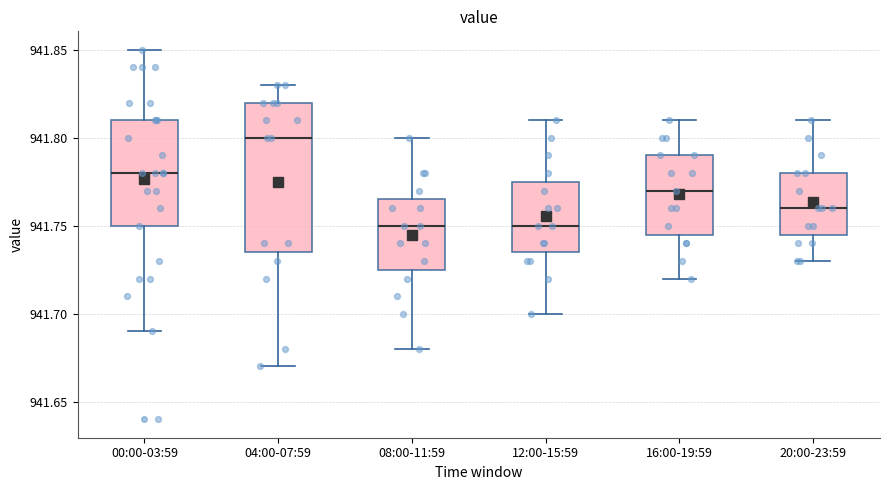

Reading left to right, read every box against the y-axis: the position of its median line, the range the box covers, and the ends of its whiskers. The values are not printed on the chart, so give them approximately, as read against the axis.

00:00-03:59: median 941.780, box 941.750 to 941.810, whiskers 941.690 to 941.850
04:00-07:59: median 941.800, box 941.735 to 941.820, whiskers 941.670 to 941.830
08:00-11:59: median 941.750, box 941.725 to 941.765, whiskers 941.680 to 941.800
12:00-15:59: median 941.750, box 941.735 to 941.775, whiskers 941.700 to 941.810
16:00-19:59: median 941.770, box 941.745 to 941.790, whiskers 941.720 to 941.810
20:00-23:59: median 941.760, box 941.745 to 941.780, whiskers 941.730 to 941.810